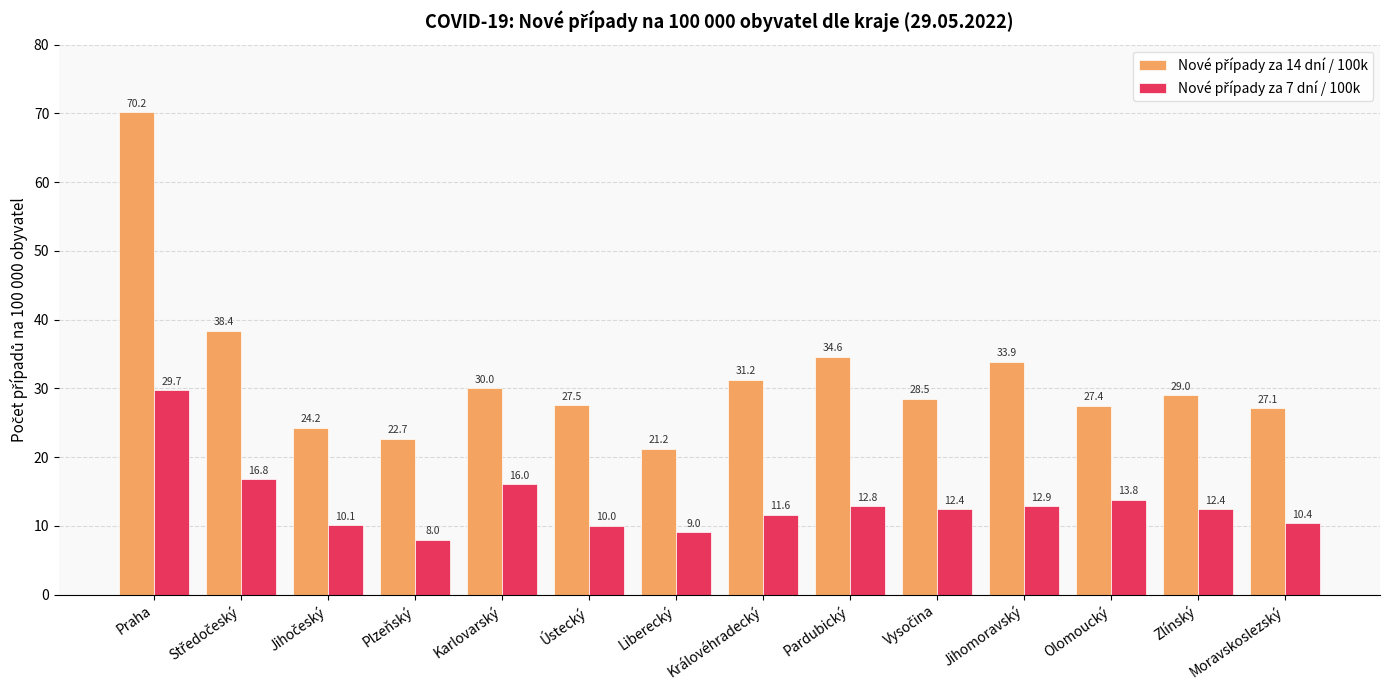

Which label corresponds to the largest value in the chart?

Praha